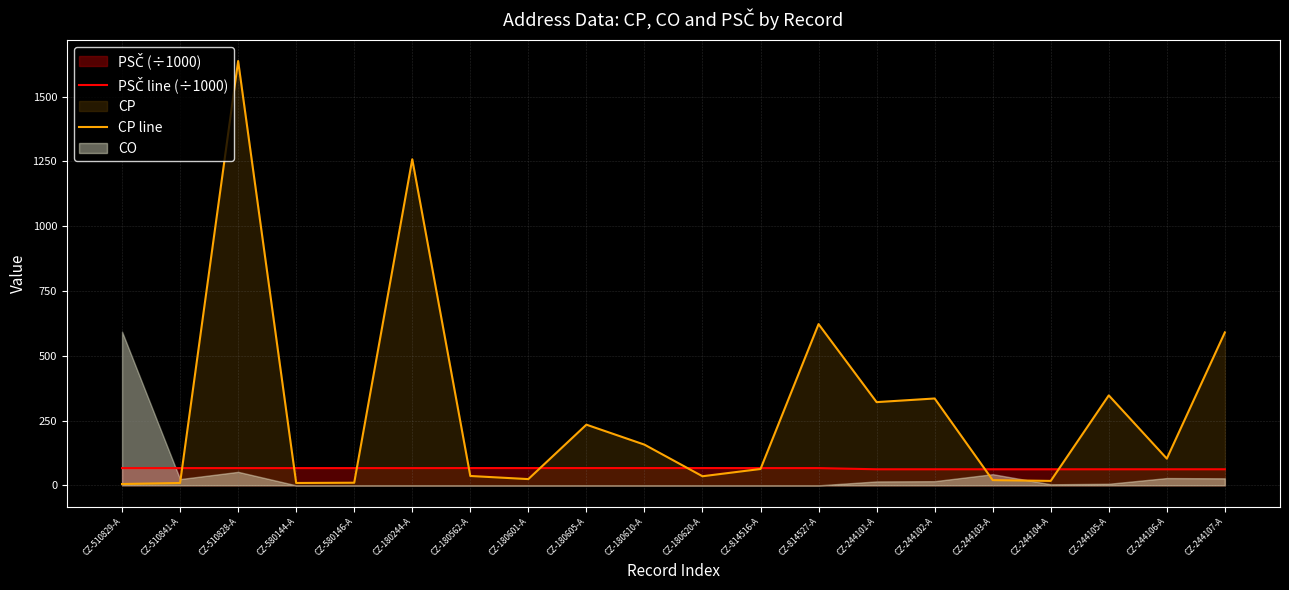

How many lines are shown in the chart?

2